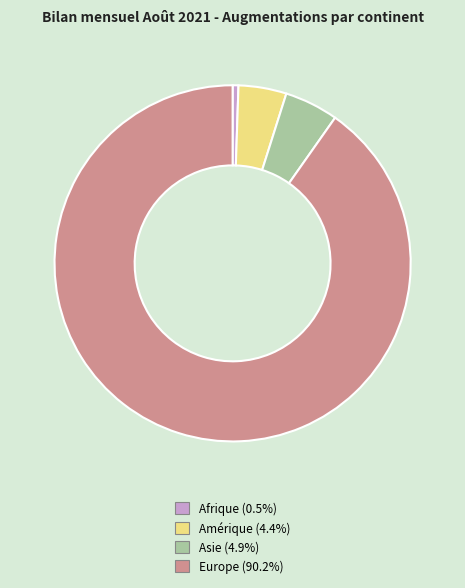

Is there any slice that represents more than half of the pie?

Yes